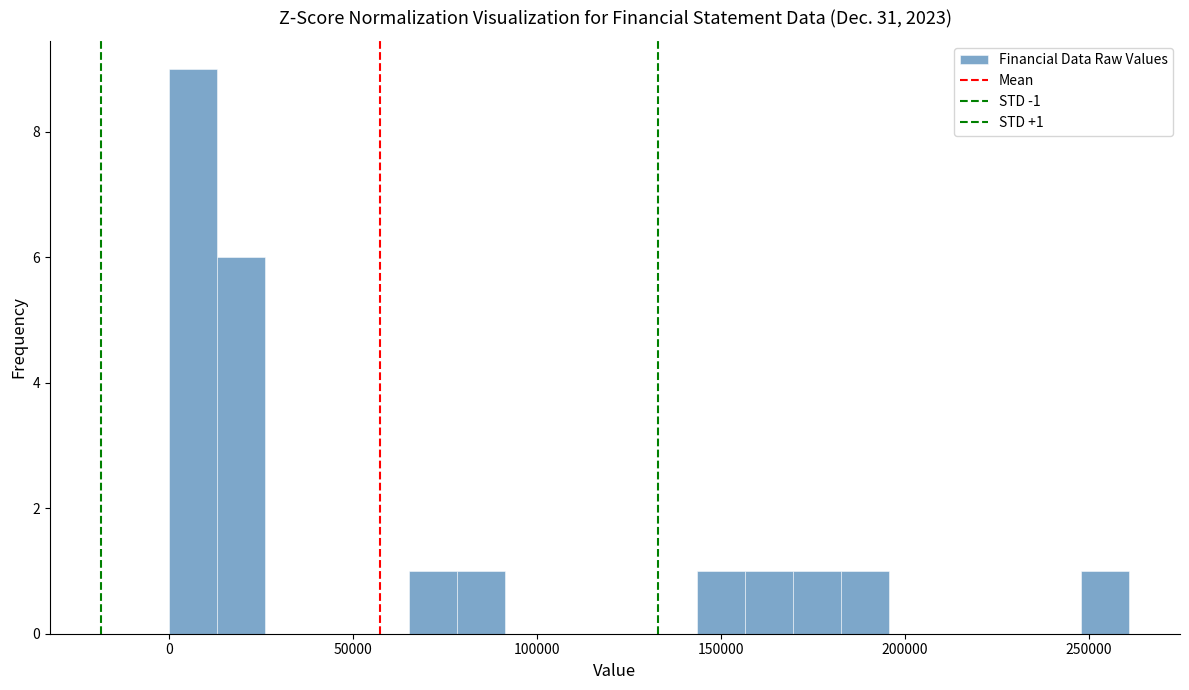

Around what value on the x-axis is the tallest bar? Give the approximate position of its centre, as read against the axis.

5000